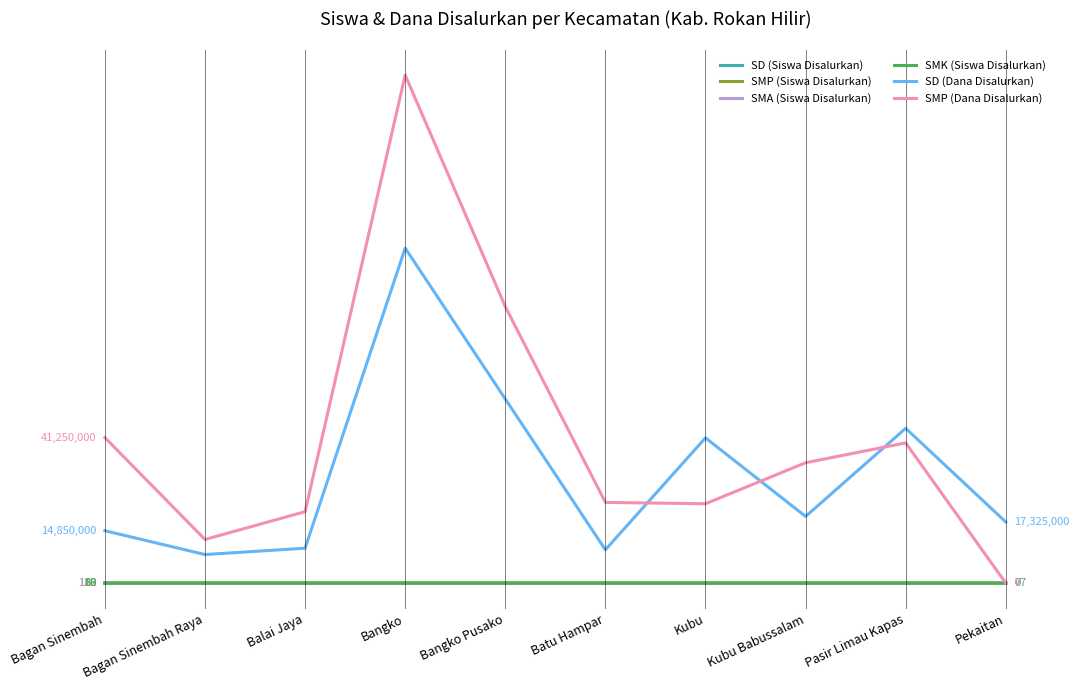

Is the value of SD (Dana Disalurkan) at Bangko greater than the value of SMP (Siswa Disalurkan) at Pasir Limau Kapas?

Yes